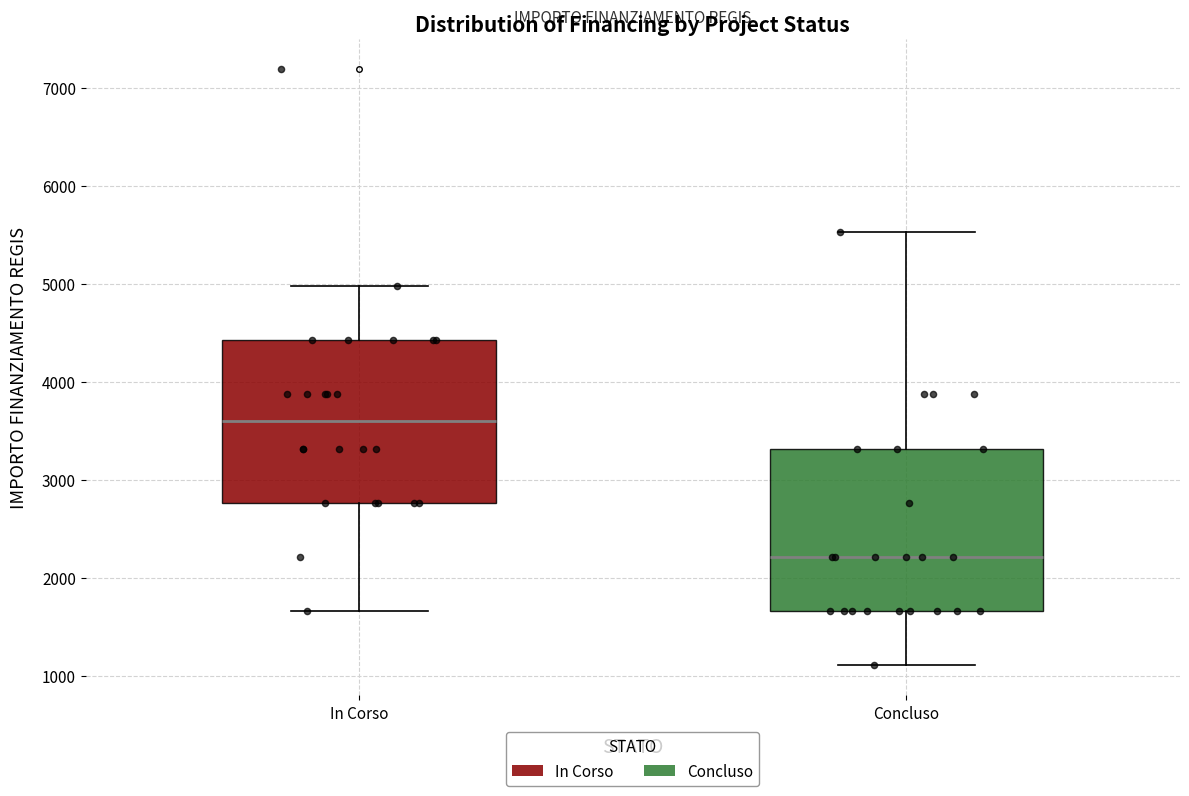

Reading left to right, transcribe this box plot: for each box, give where its median line is, the range the box spans, and where its two whiskers end, as read against the y-axis. The values are not printed on the chart, so give them approximately, as read against the axis.

In Corso: median 3600, box 2800 to 4400, whiskers 1700 to 5000
Concluso: median 2200, box 1700 to 3300, whiskers 1100 to 5500